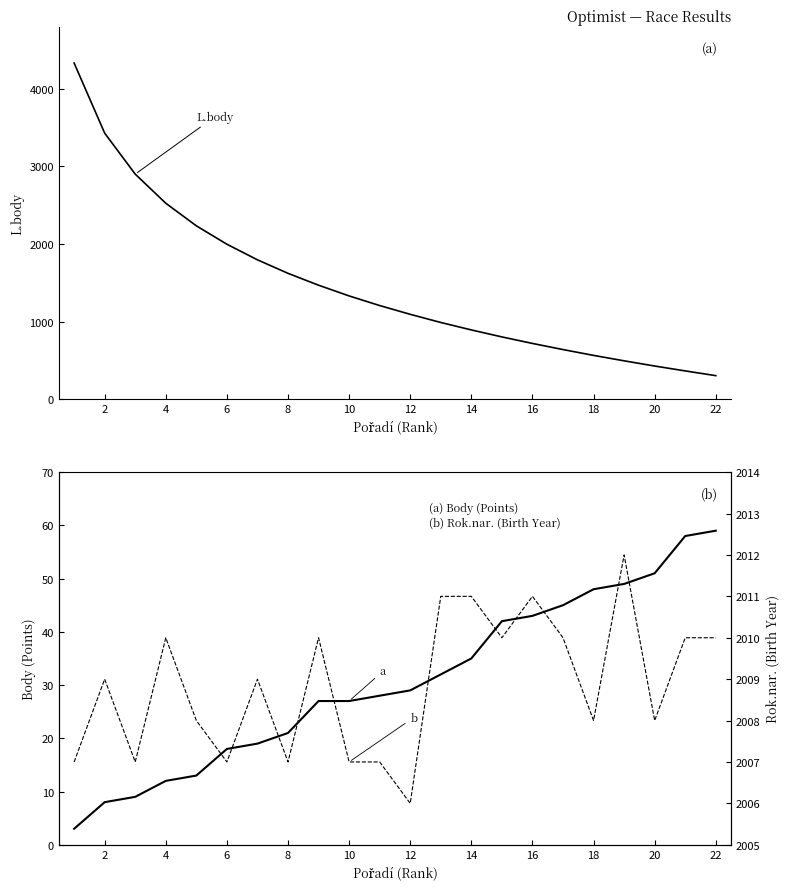

What are all the series names shown in the legend?

L.body, Body, Rok.nar.